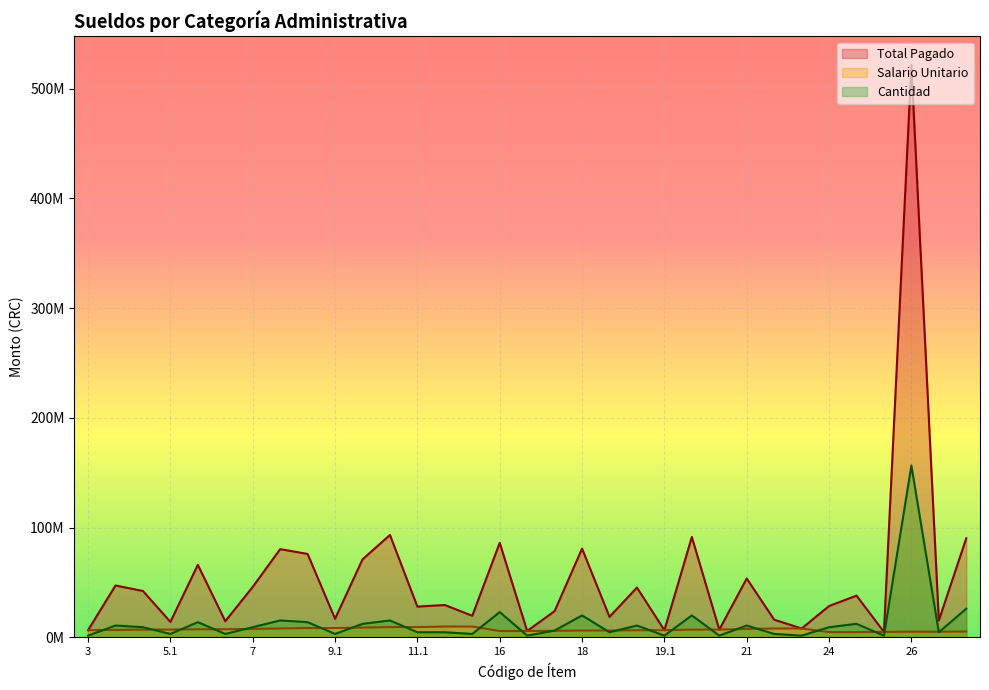

What is the value of the Cantidad point at the 16th from the left?

23017500.0